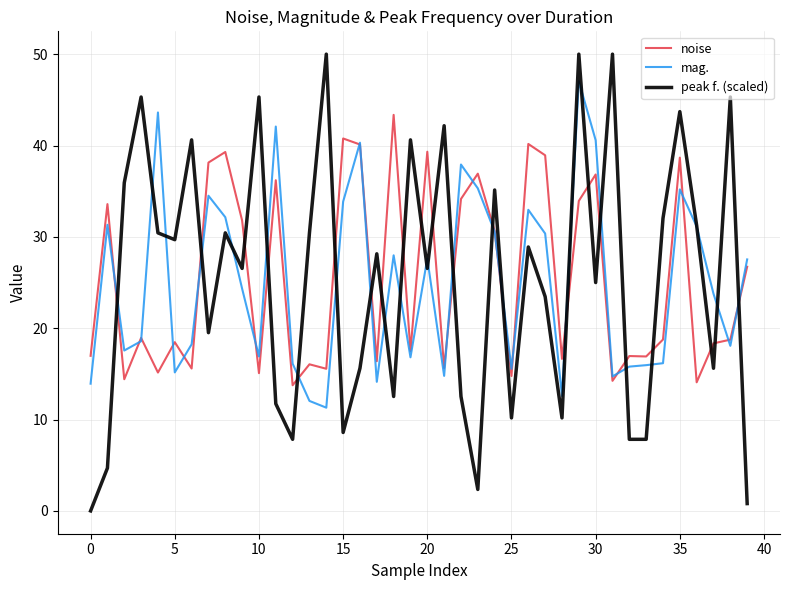

Which series has the widest spread of values?

peak f. (scaled)